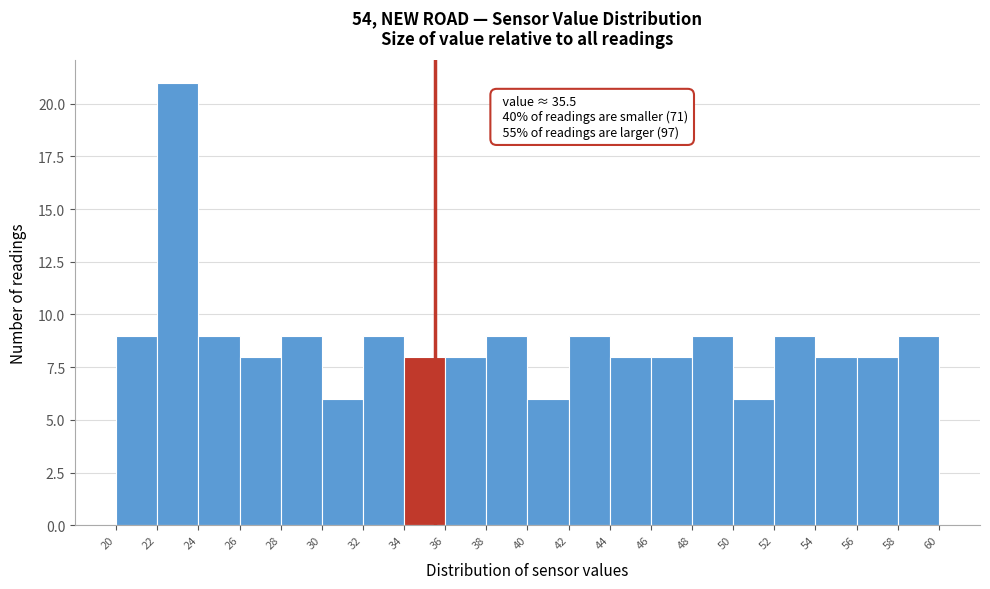

Over which range of the x-axis is the bar tallest?

22 to 24